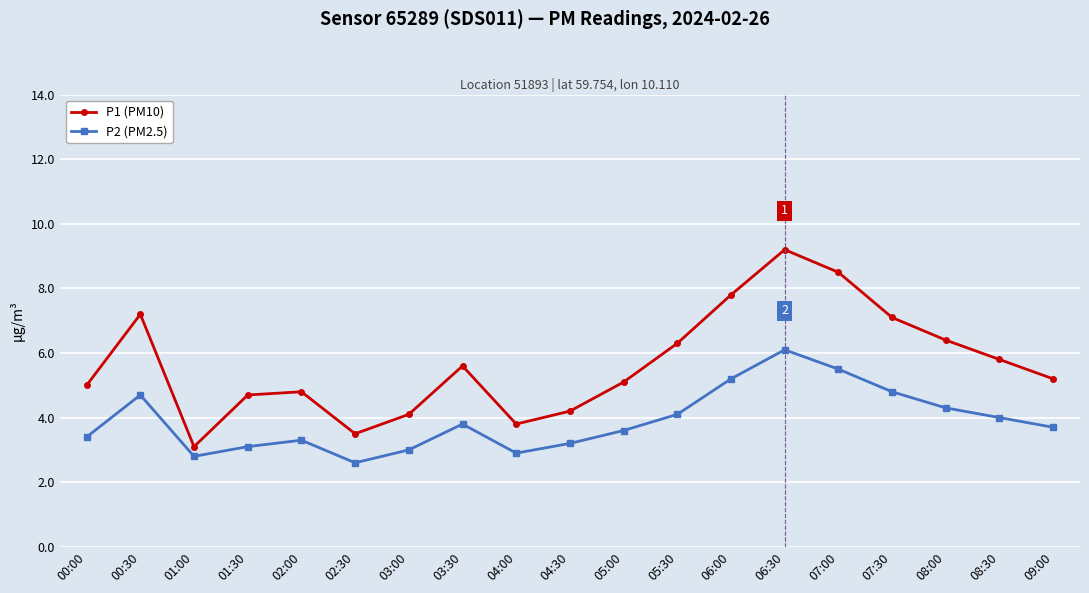

Is it true that P1 (PM10) equals 2.0 at 00:30?

False